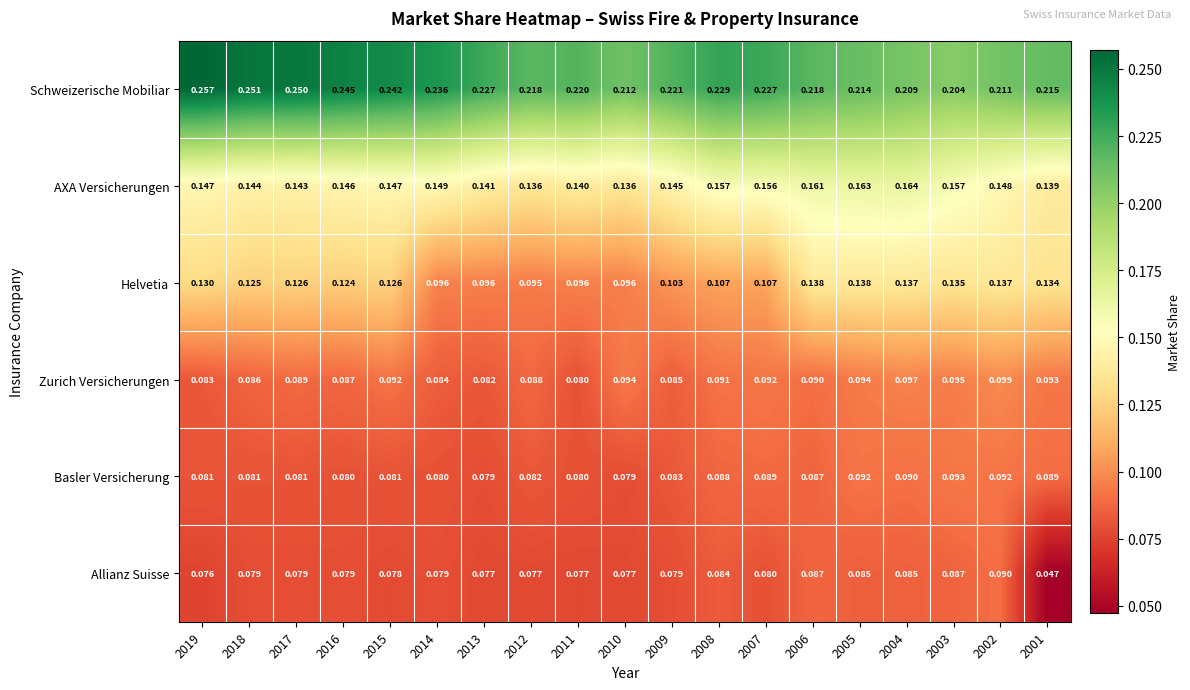

Which series changed the most between 2019 and 2004?

Schweizerische Mobiliar